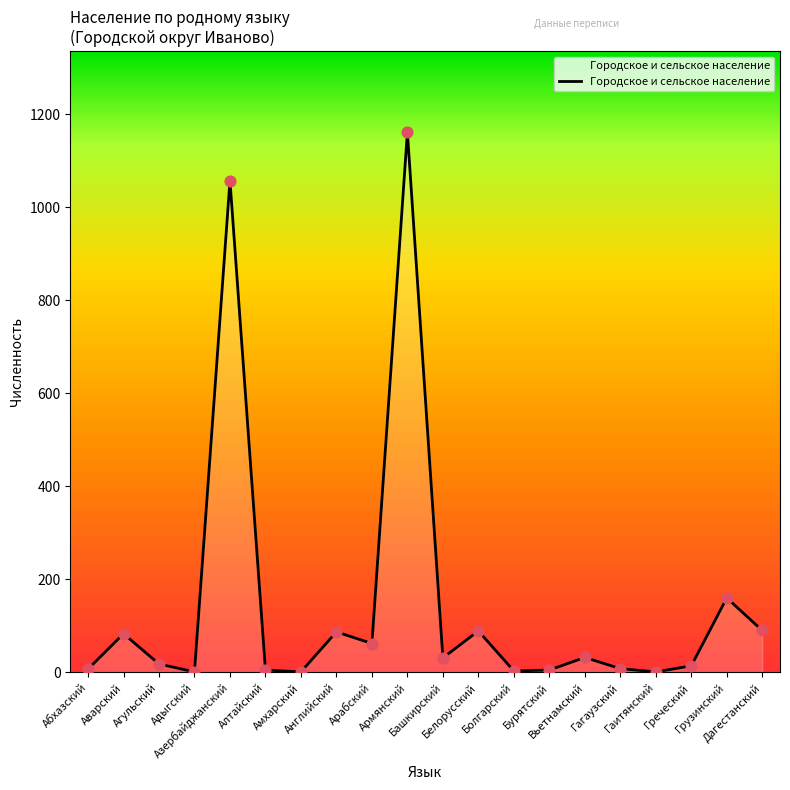

What is the change in value from Грузинский to Дагестанский?

-70